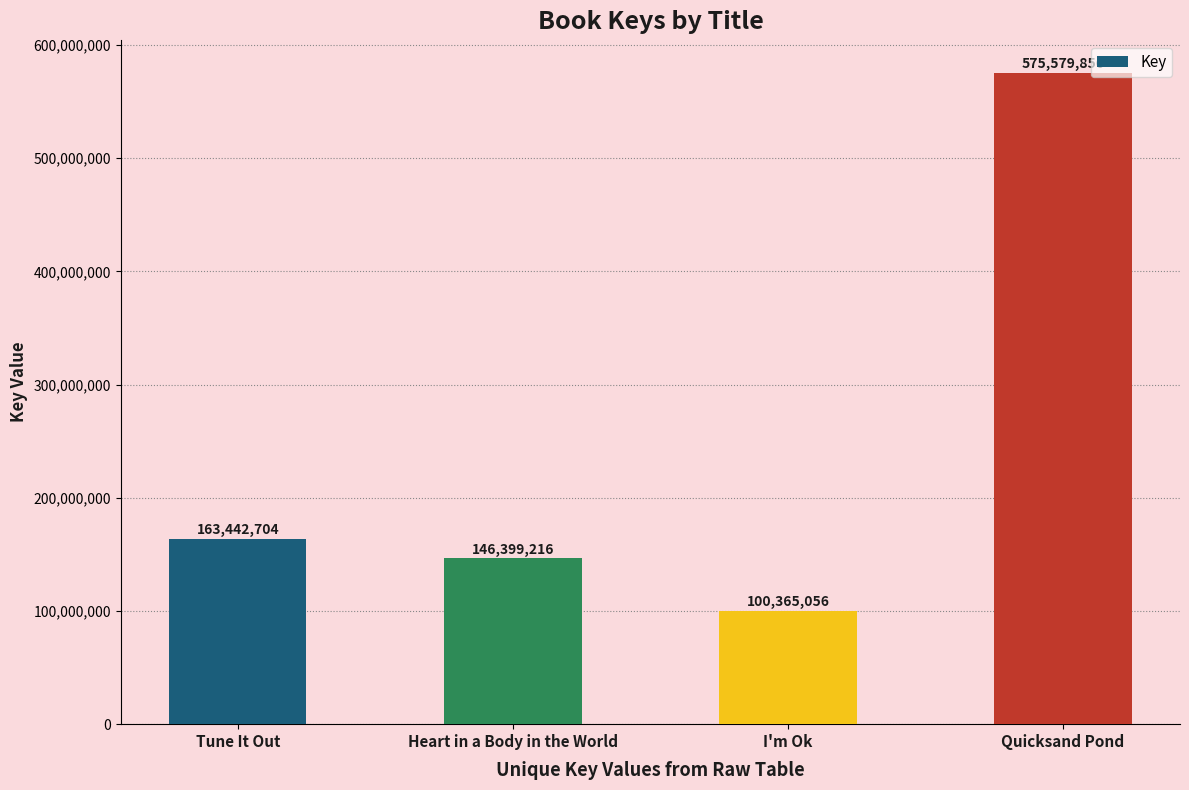

Rank the categories by value from lowest to highest.

I'm Ok, Heart in a Body in the World, Tune It Out, Quicksand Pond